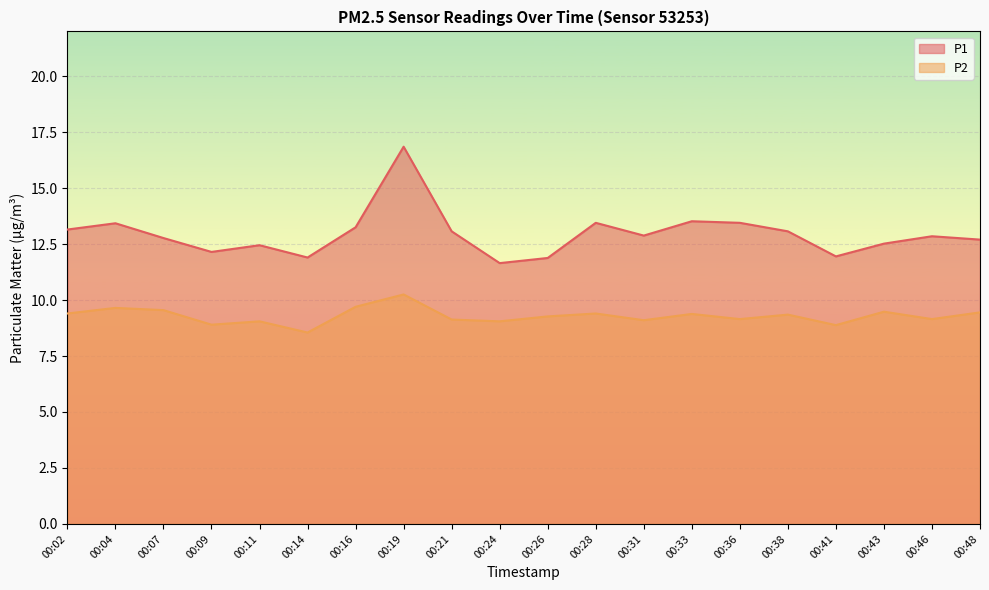

True or false: P2 and P1 intersect in this chart.

False